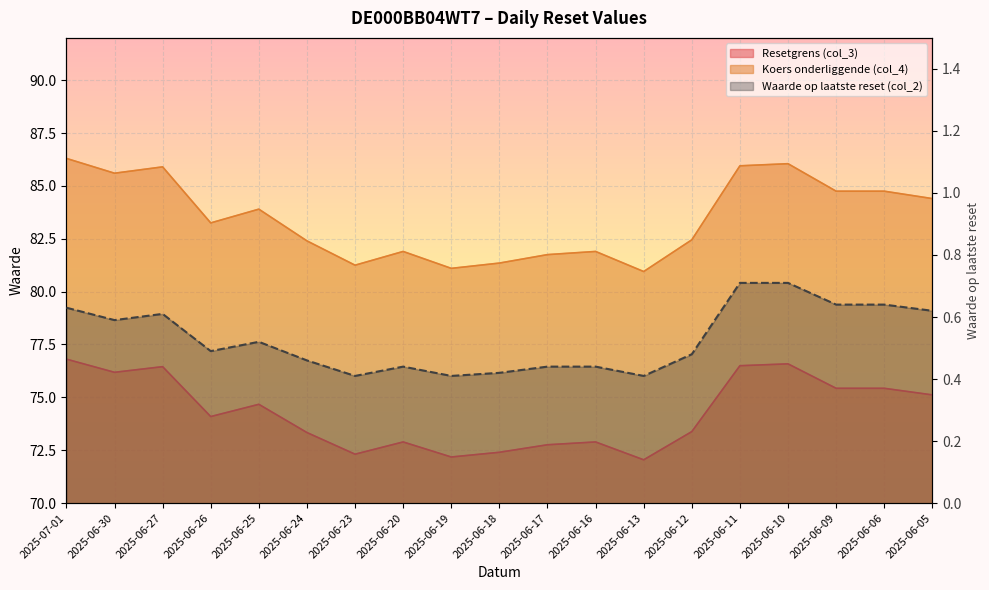

How many points are lower than both their immediate neighbors (excluding endpoints)?

5